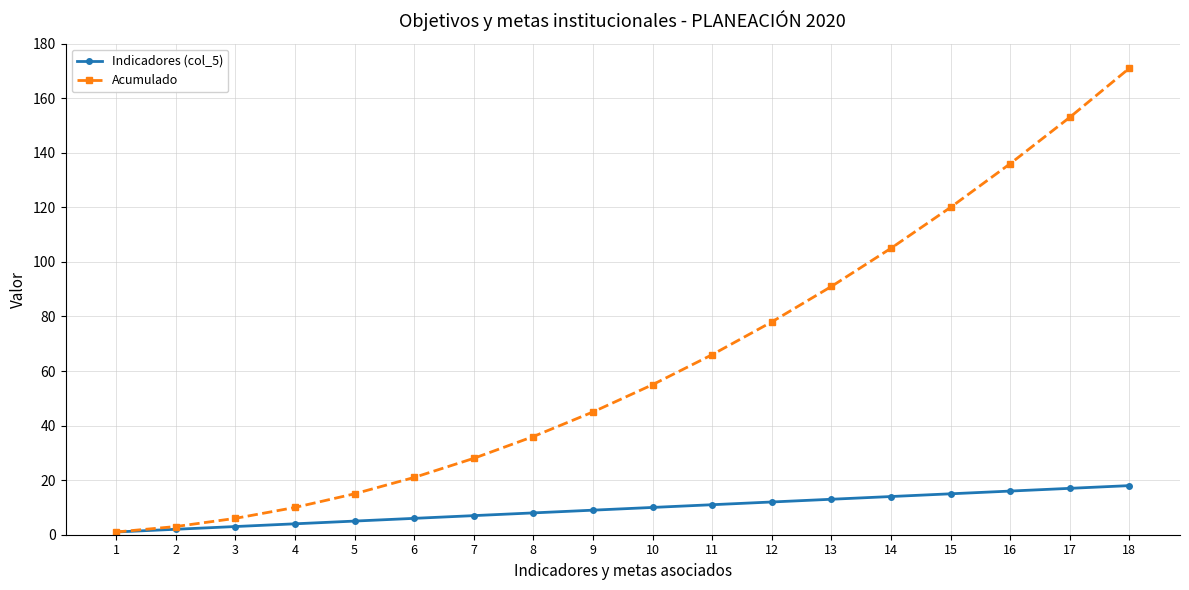

Which series has the largest total across all categories?

Acumulado